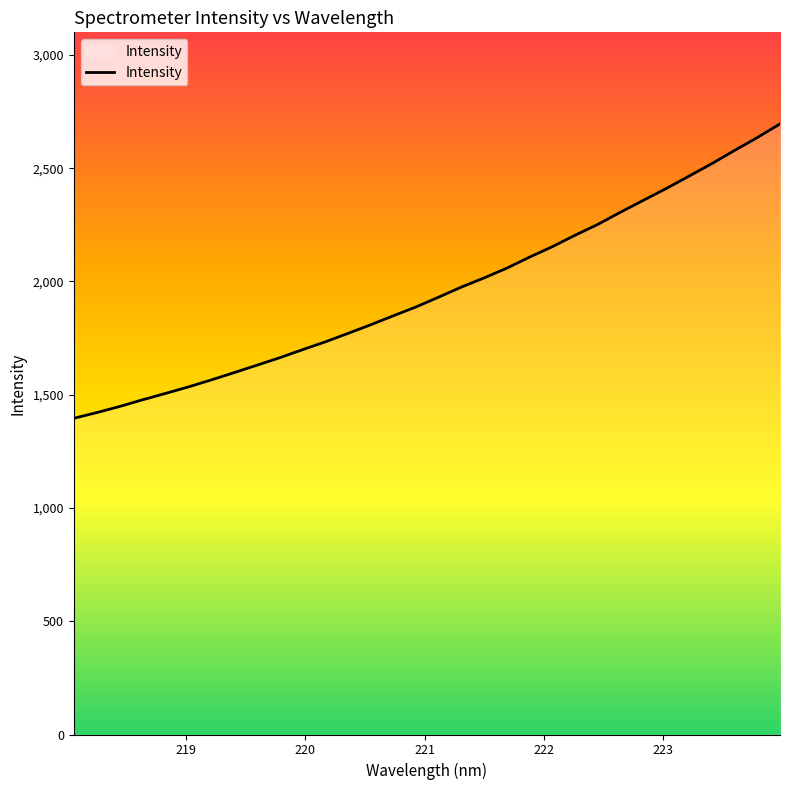

What is the difference between the maximum and minimum values?

1299.5